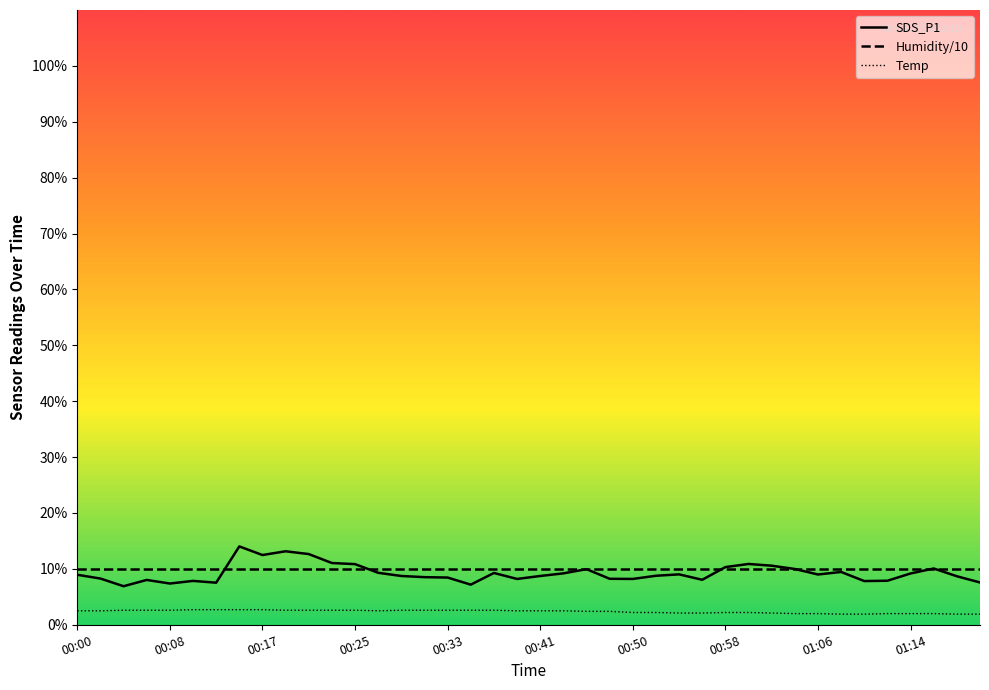

Between 00:41 and 00:46, which series saw the biggest shift?

SDS_P1